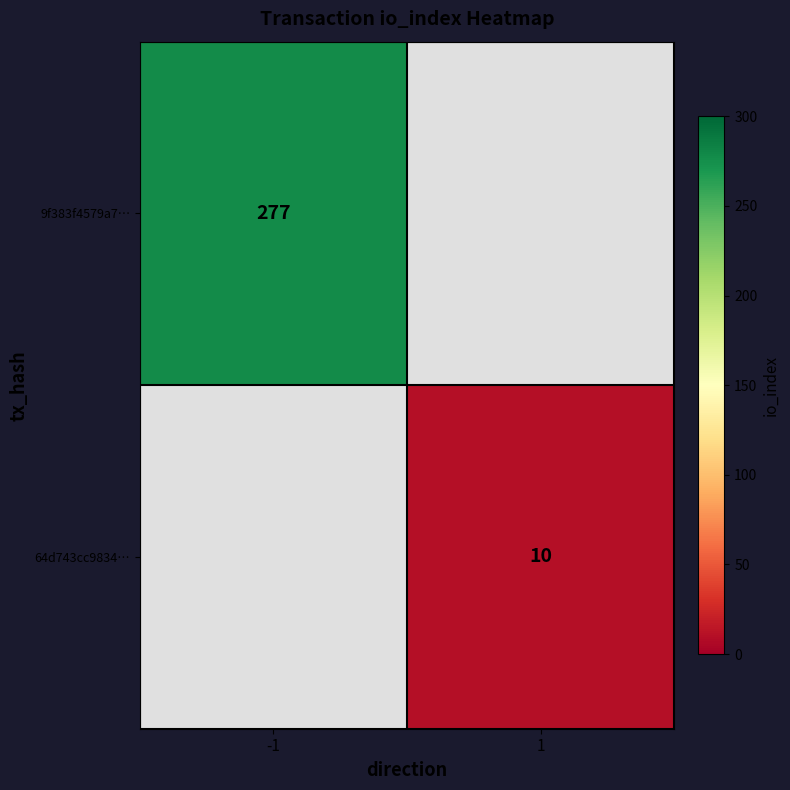

Which category has the lowest value across all series?

1